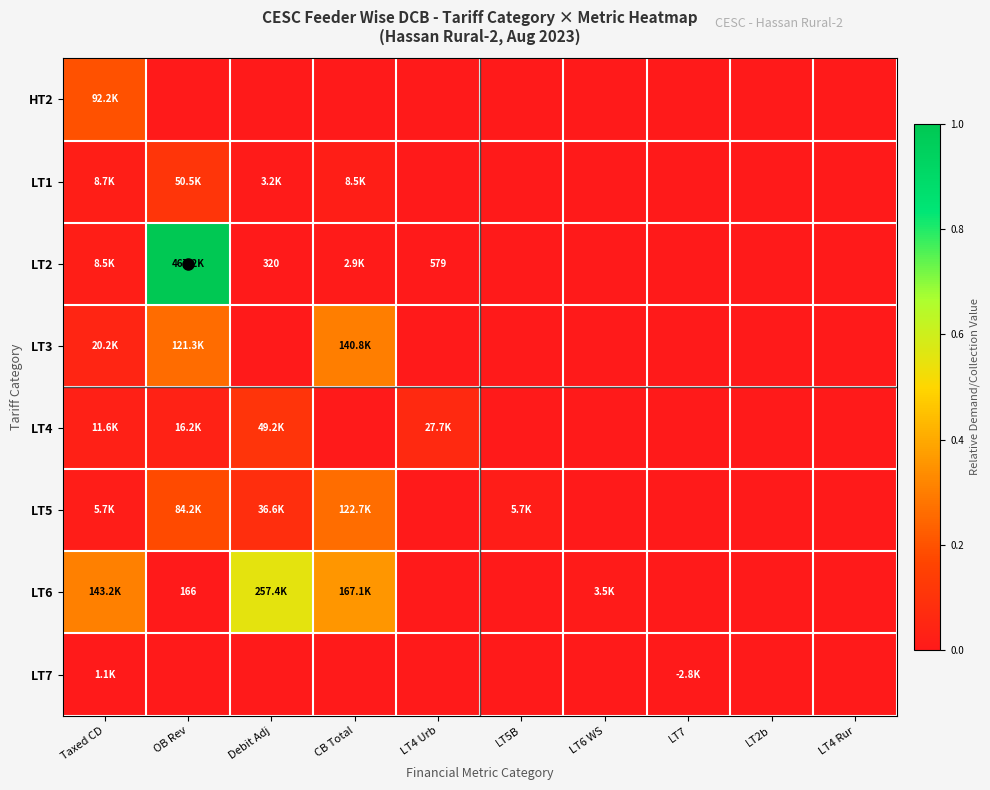

The LT5 series shows 0.0 at LT5B. True or false?

False